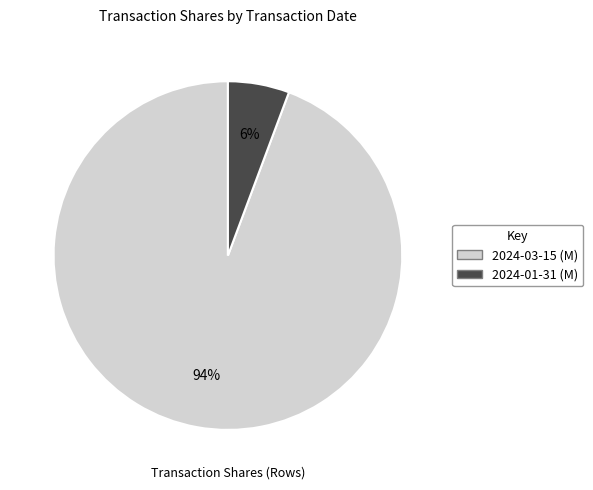

Count the number of slices in the pie.

2